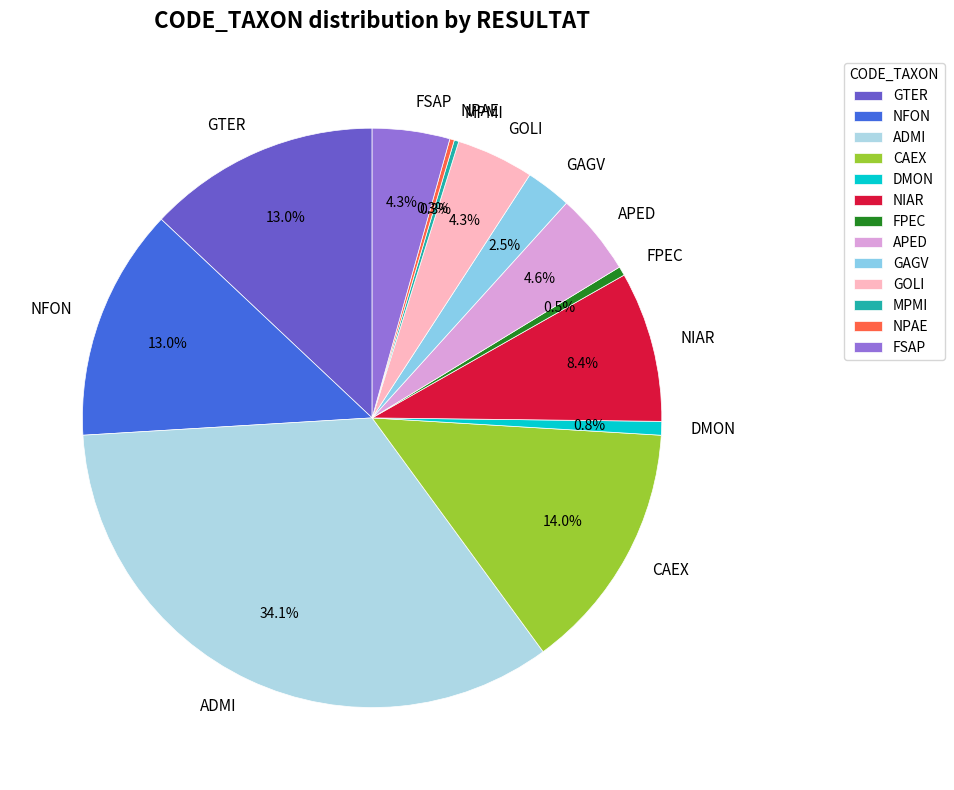

Is NFON the majority of the pie?

No